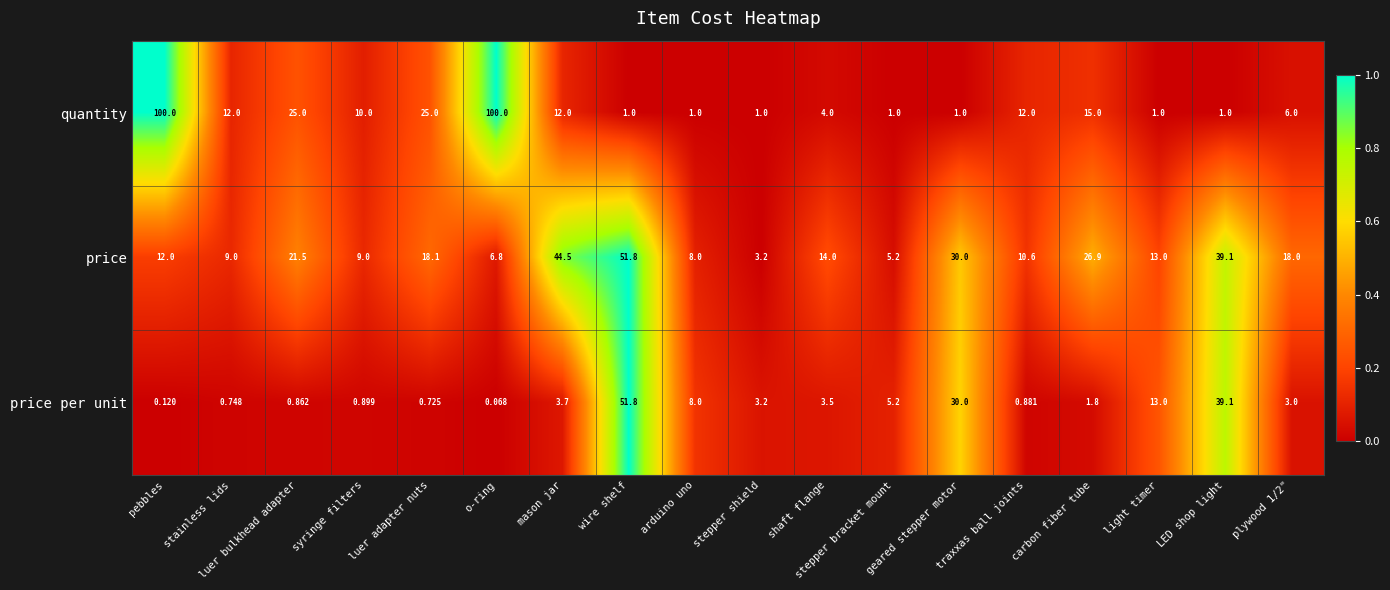

At how many categories does at least one series exceed 0?

18